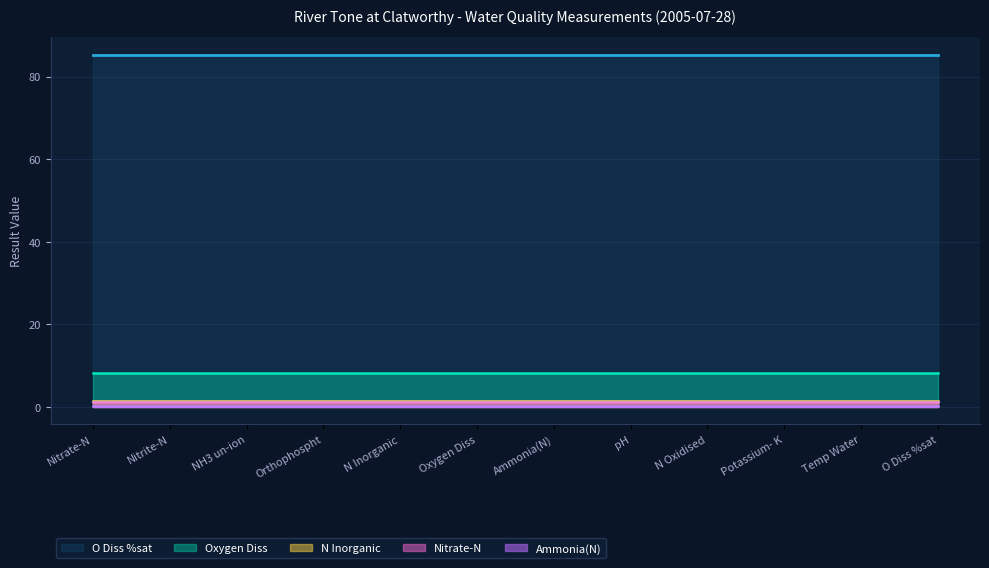

At which category does the chart reach its peak across all series?

O Diss %sat